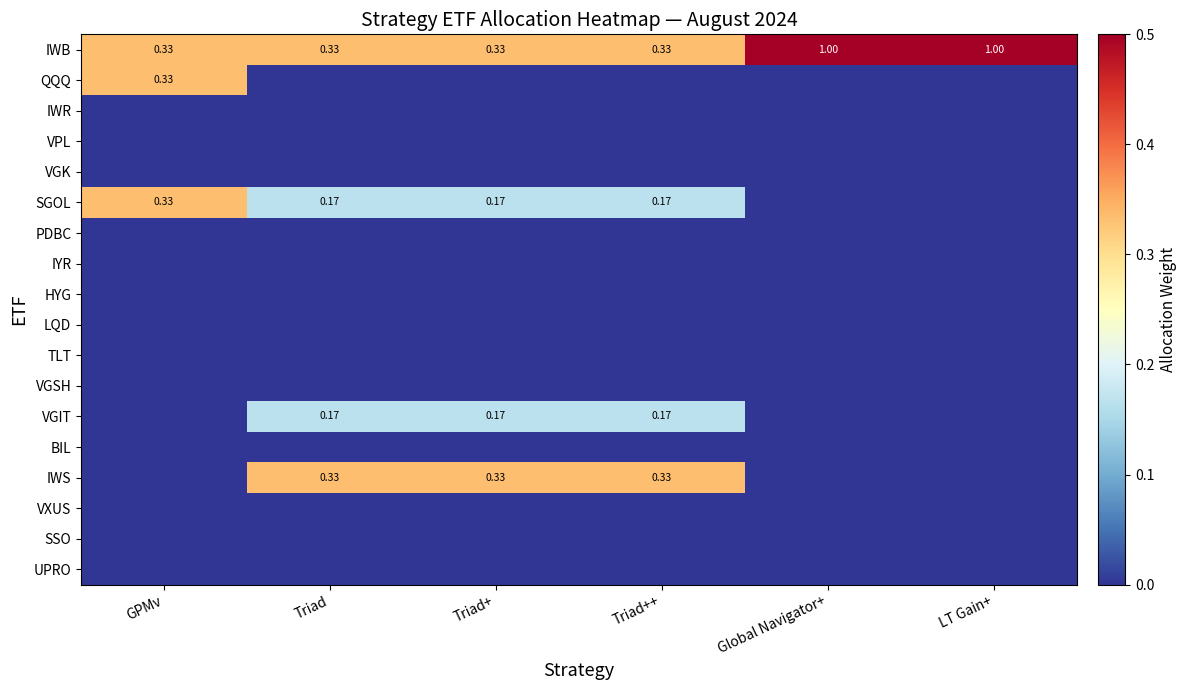

Is it true that IYR equals 0.0 at Triad+?

True